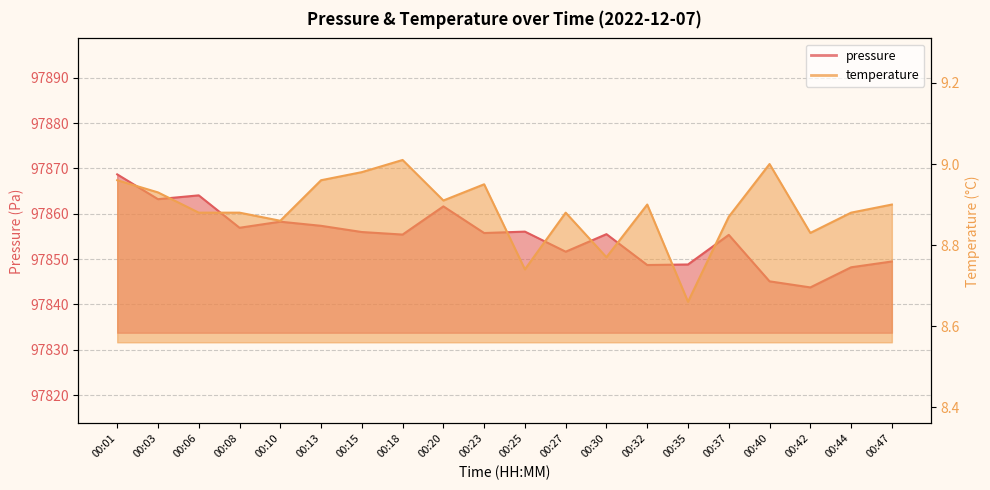

Which series has the largest total across all categories?

pressure